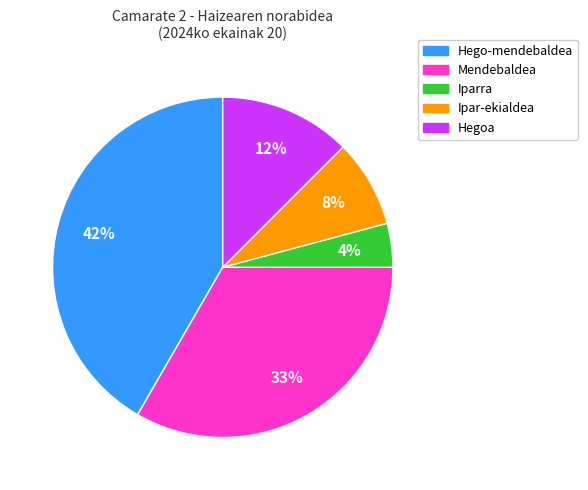

Does any single category account for the majority?

No